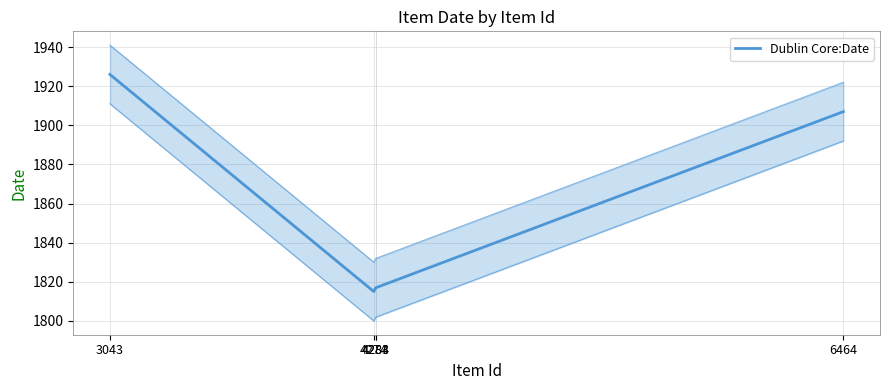

Reading right to left, extract all data points from this chart.

1907	1817	1817	1815	1926